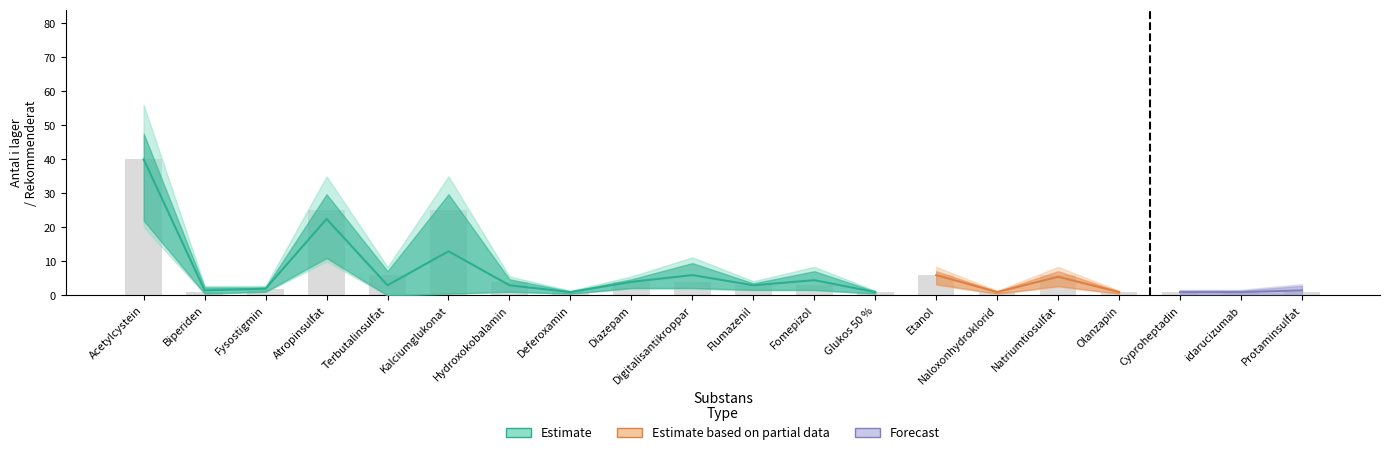

What is the minimum value shown in the chart?

1